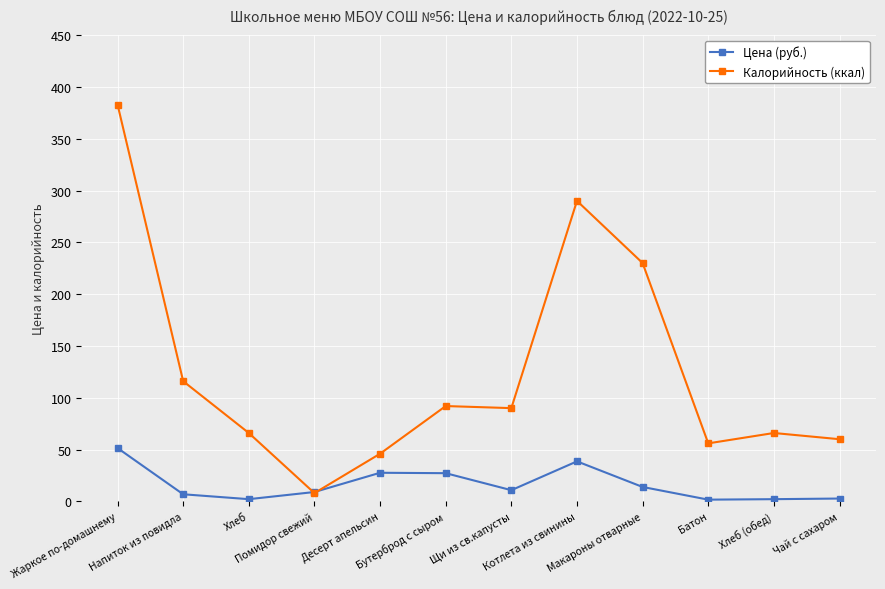

Which category has the highest value across all series?

Жаркое по-домашнему